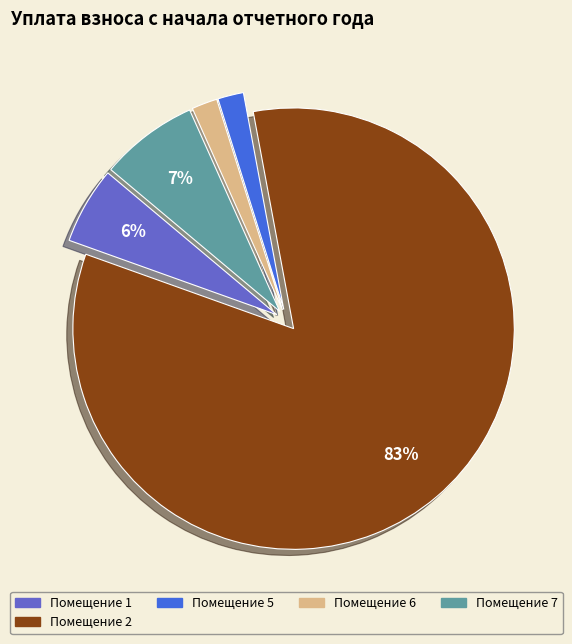

To the nearest percent, what is the average slice percentage?

20%